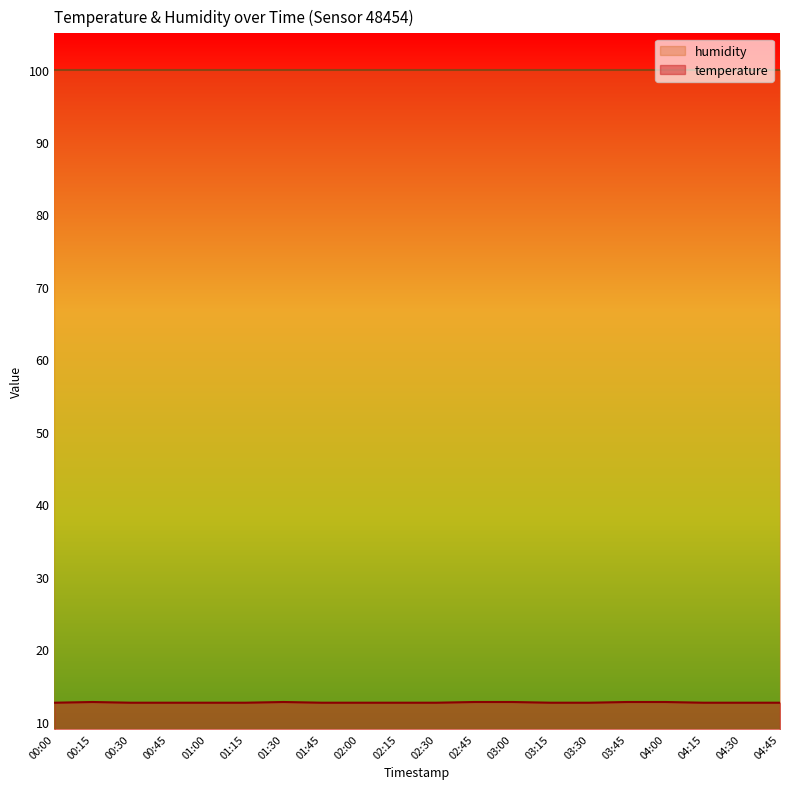

What is the maximum value shown in the chart?

99.9